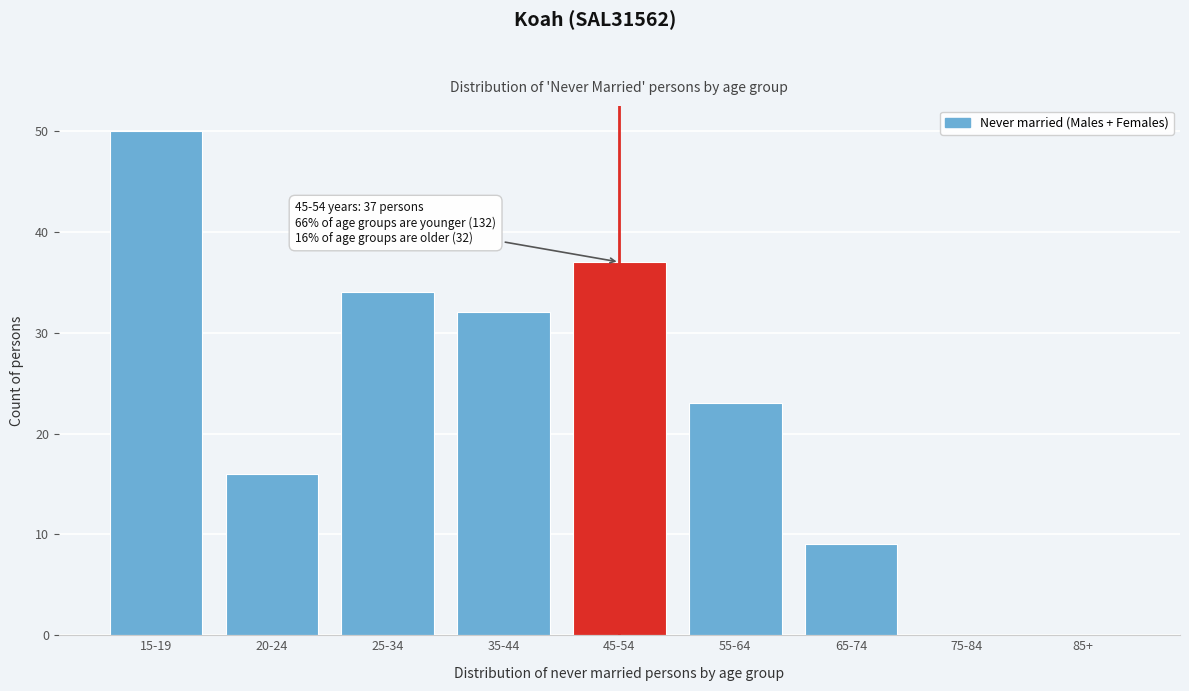

Reading left to right, list all the values displayed in this chart.

15-19=50	20-24=16	25-34=34	35-44=32	45-54=37	55-64=23	65-74=9	75-84=0	85+=0